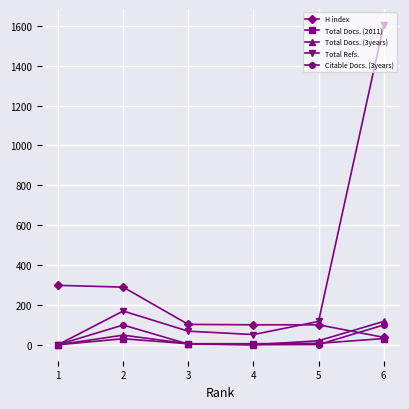

Which category has the highest value in the Total Refs. series?

6